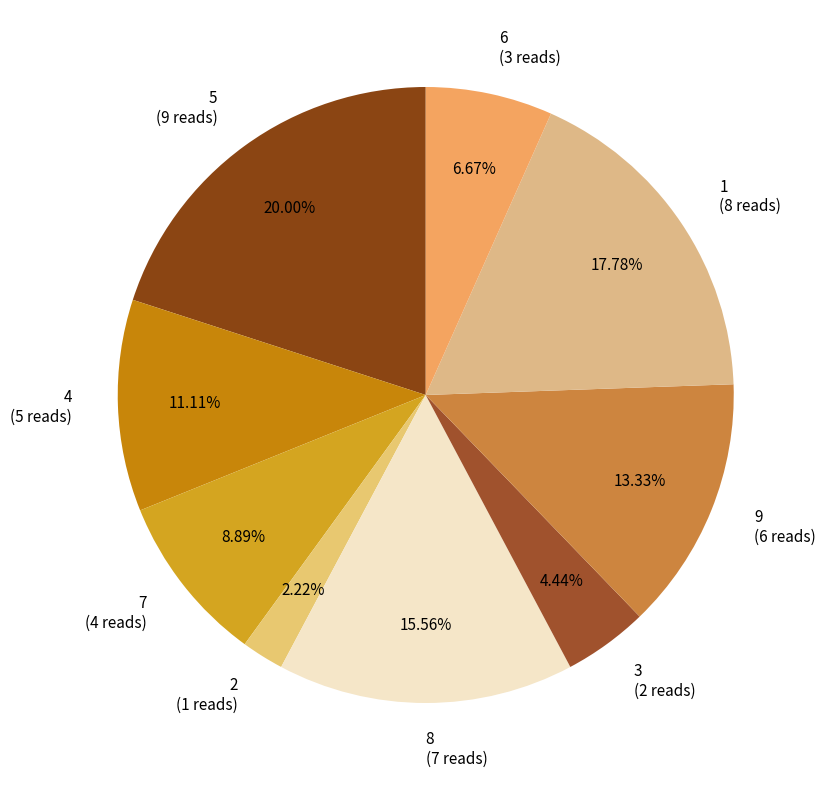

How many segments does this pie chart have?

9